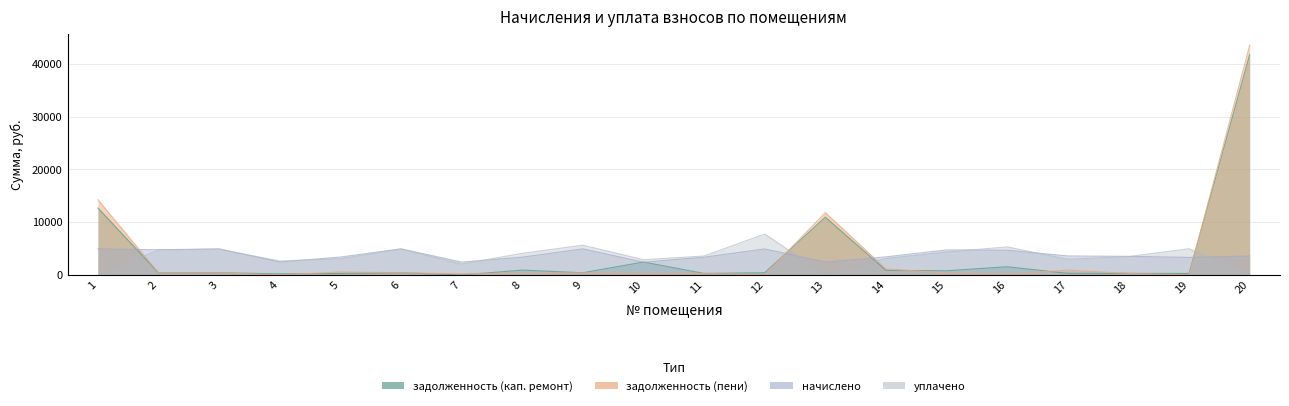

At which category is the sum across all series the highest?

20